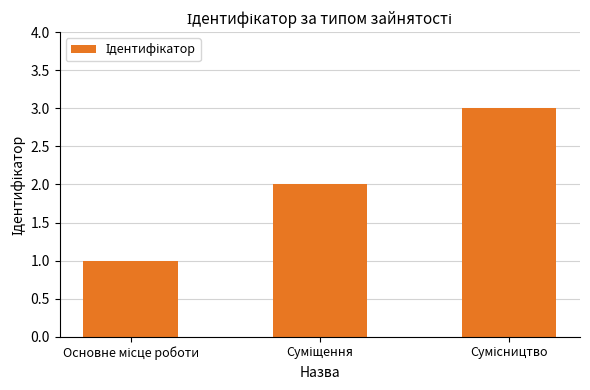

What is the maximum value shown in the chart?

3